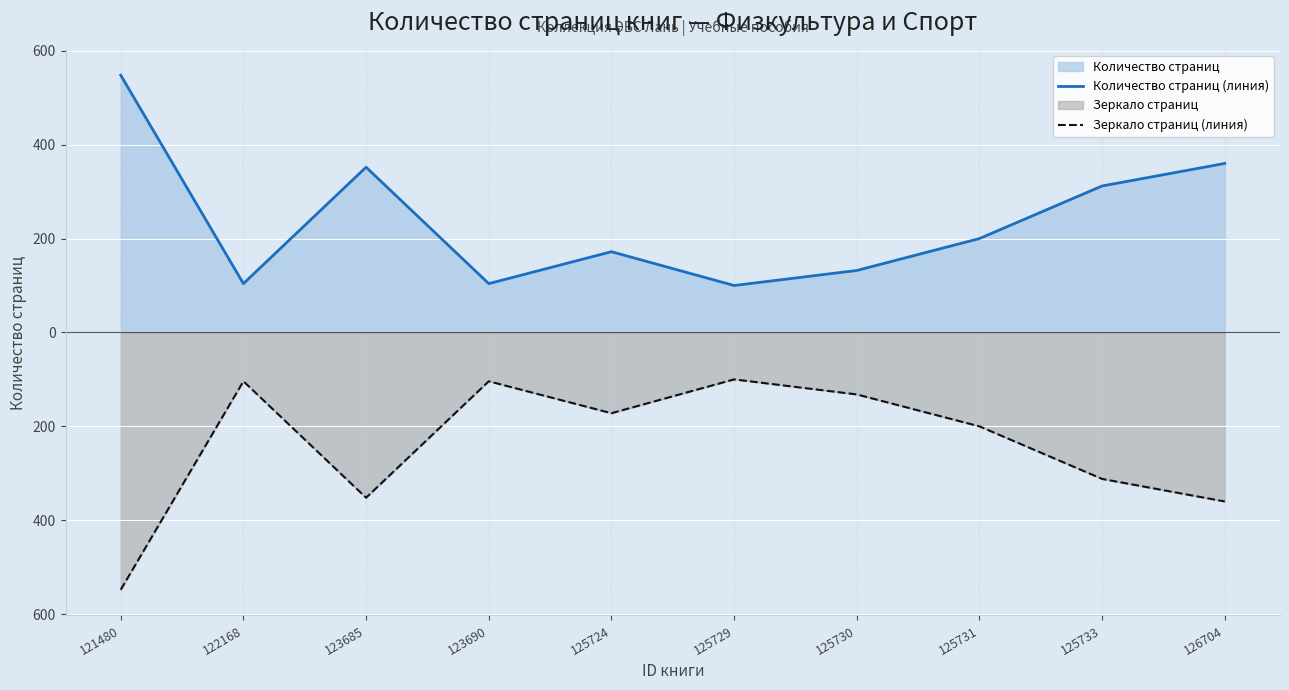

Which has a higher value, 123685 or 121480?

121480